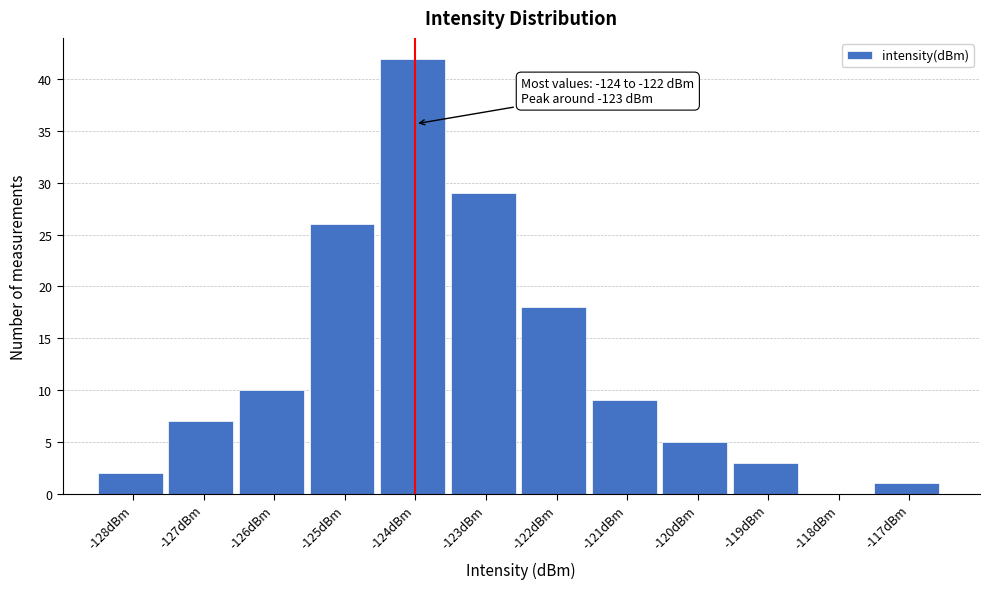

Reading left to right, transcribe all the data shown in this chart.

-128dBm=2	-127dBm=7	-126dBm=10	-125dBm=26	-124dBm=42	-123dBm=29	-122dBm=18	-121dBm=9	-120dBm=5	-119dBm=3	-118dBm=0	-117dBm=1